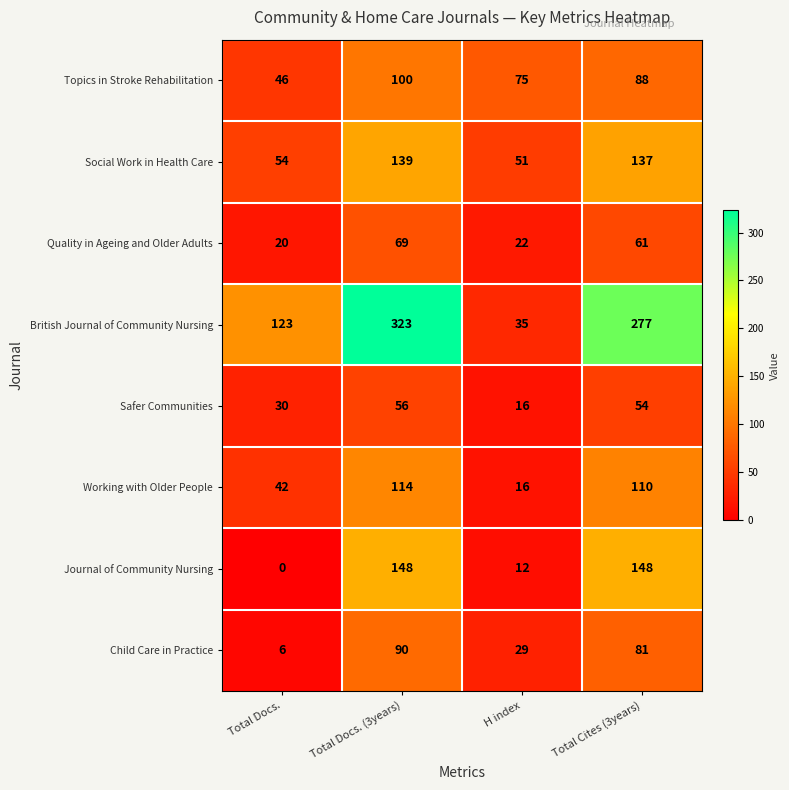

At which category is the sum across all series the highest?

Total Docs. (3years)